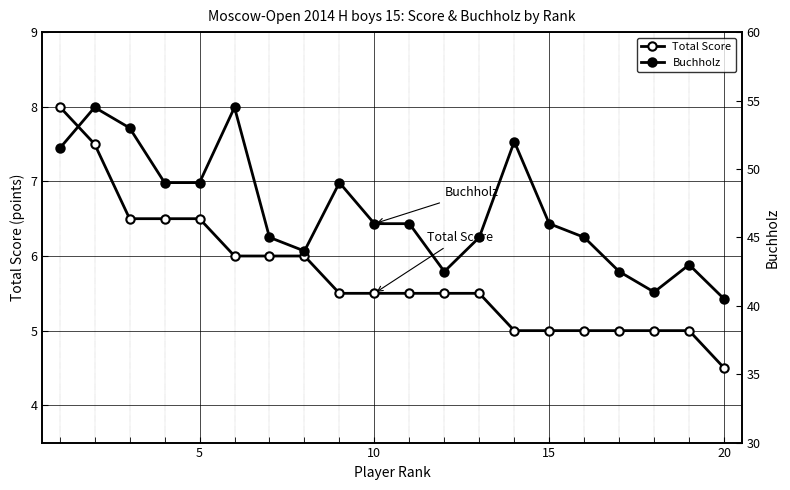

What is the value of the Total Score point at the 6th from the left?

6.0